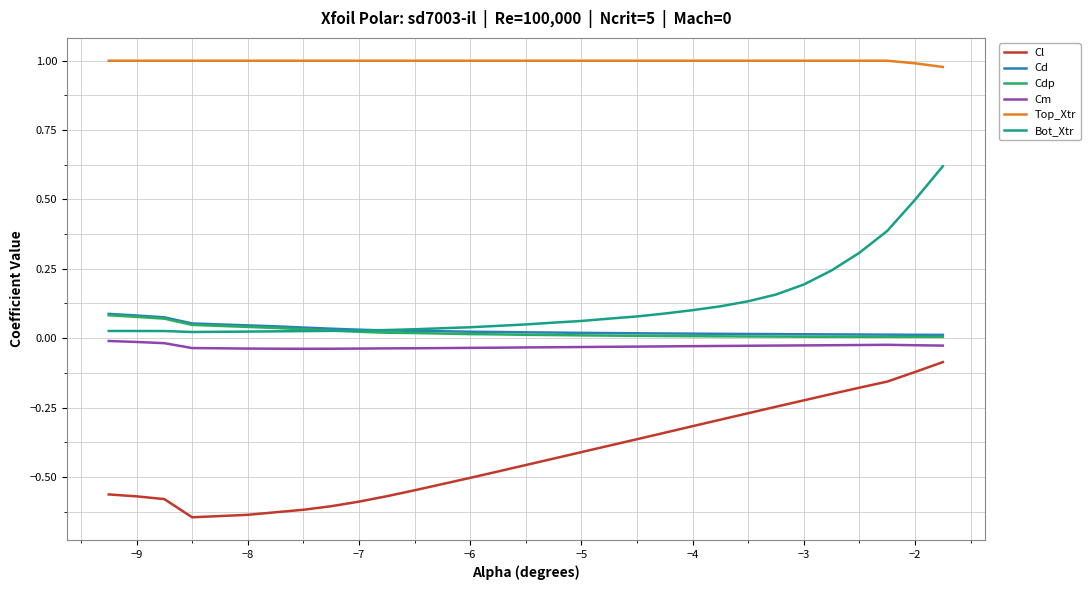

Does the chart display data point markers on the line(s)?

No